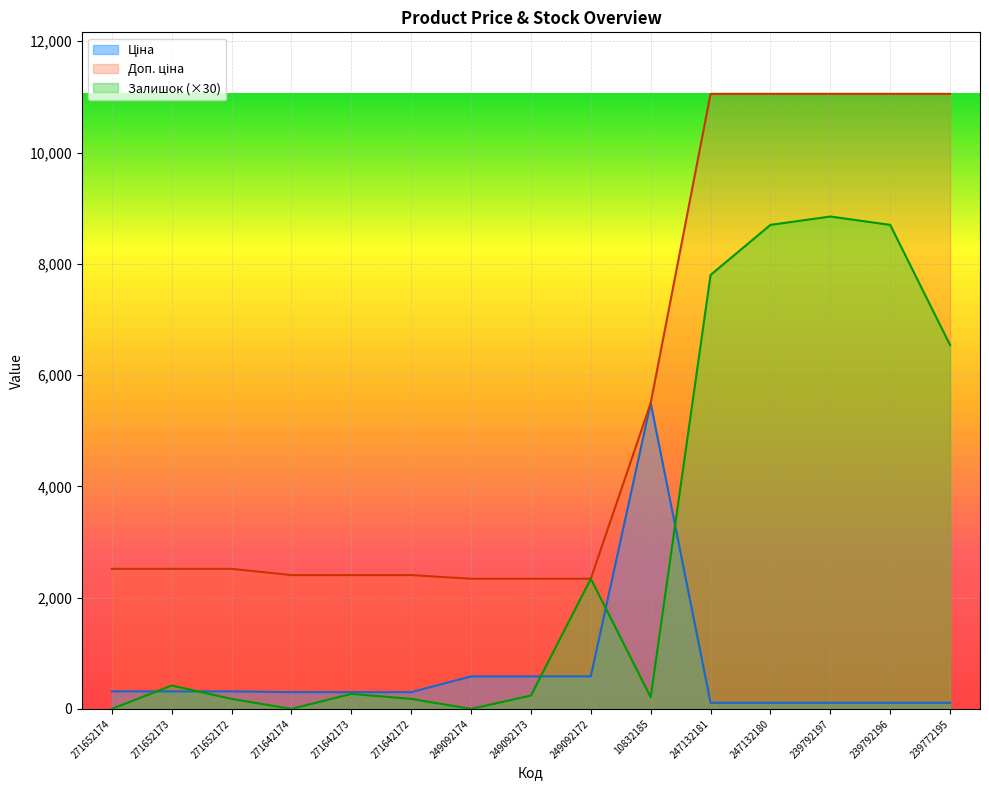

What is the label of the 11th point from the right?

271642173